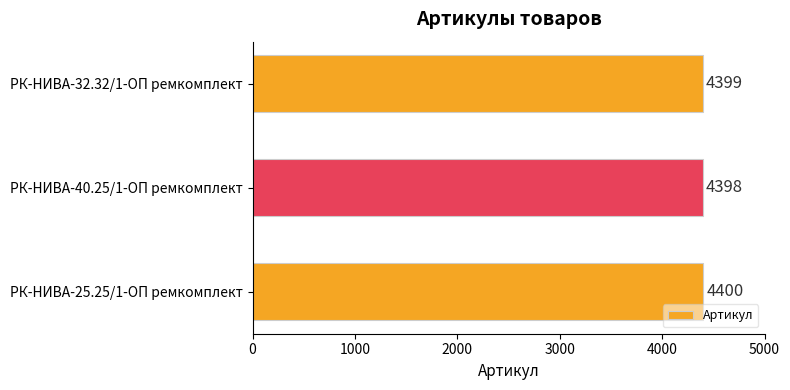

Reading bottom to top, transcribe all the data shown in this chart.

РК-НИВА-25.25/1-ОП ремкомплект=4400	РК-НИВА-40.25/1-ОП ремкомплект=4398	РК-НИВА-32.32/1-ОП ремкомплект=4399